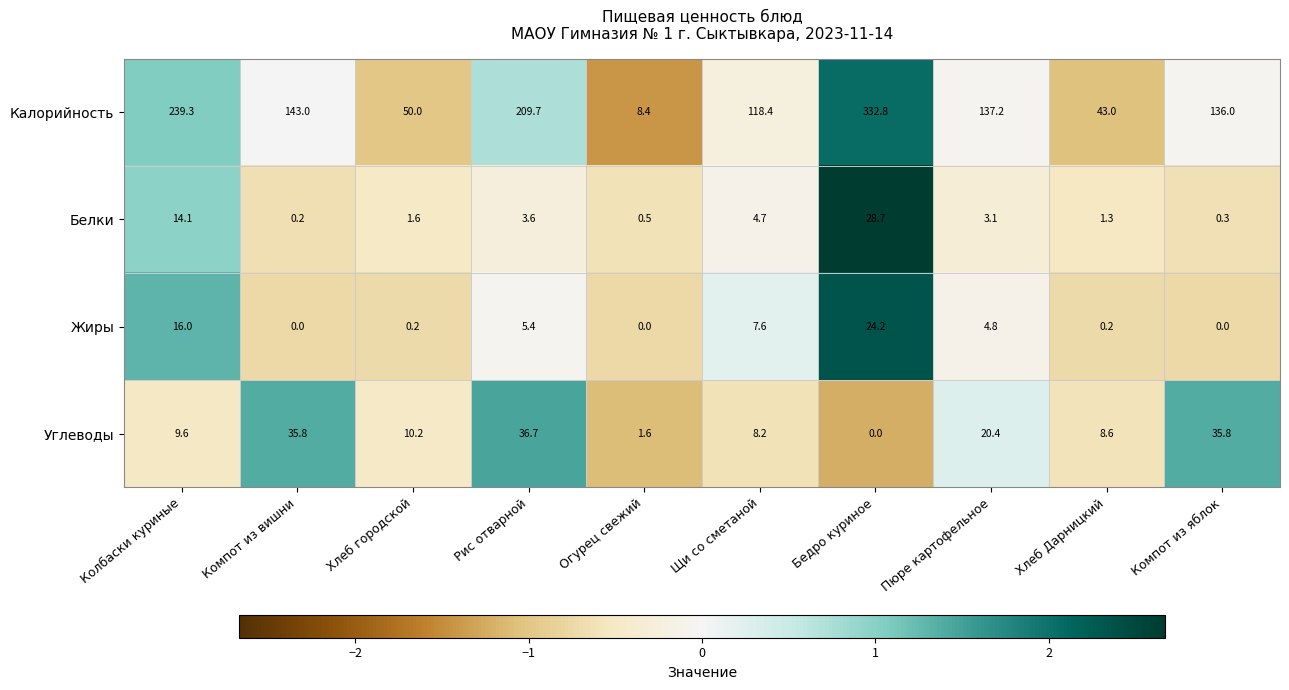

Rank the series by their maximum value, from lowest to highest.

Жиры, Белки, Углеводы, Калорийность